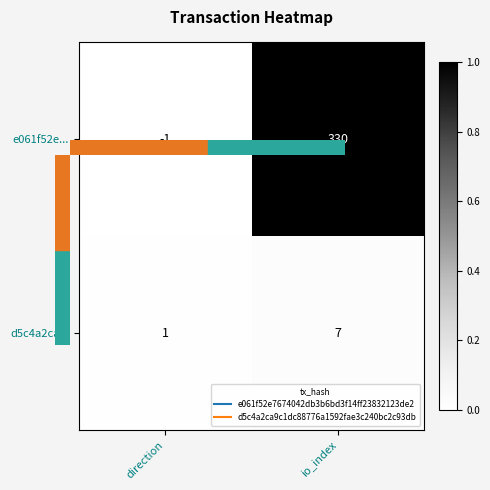

True or false: e061f52e... has a value of 478 at io_index.

False